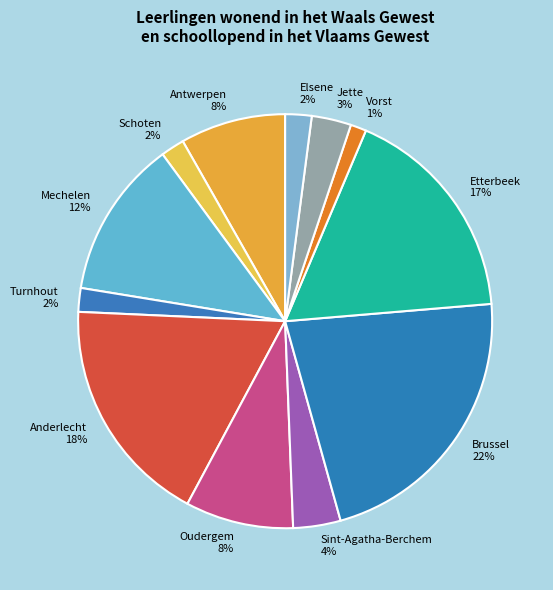

Does any single category account for the majority?

No